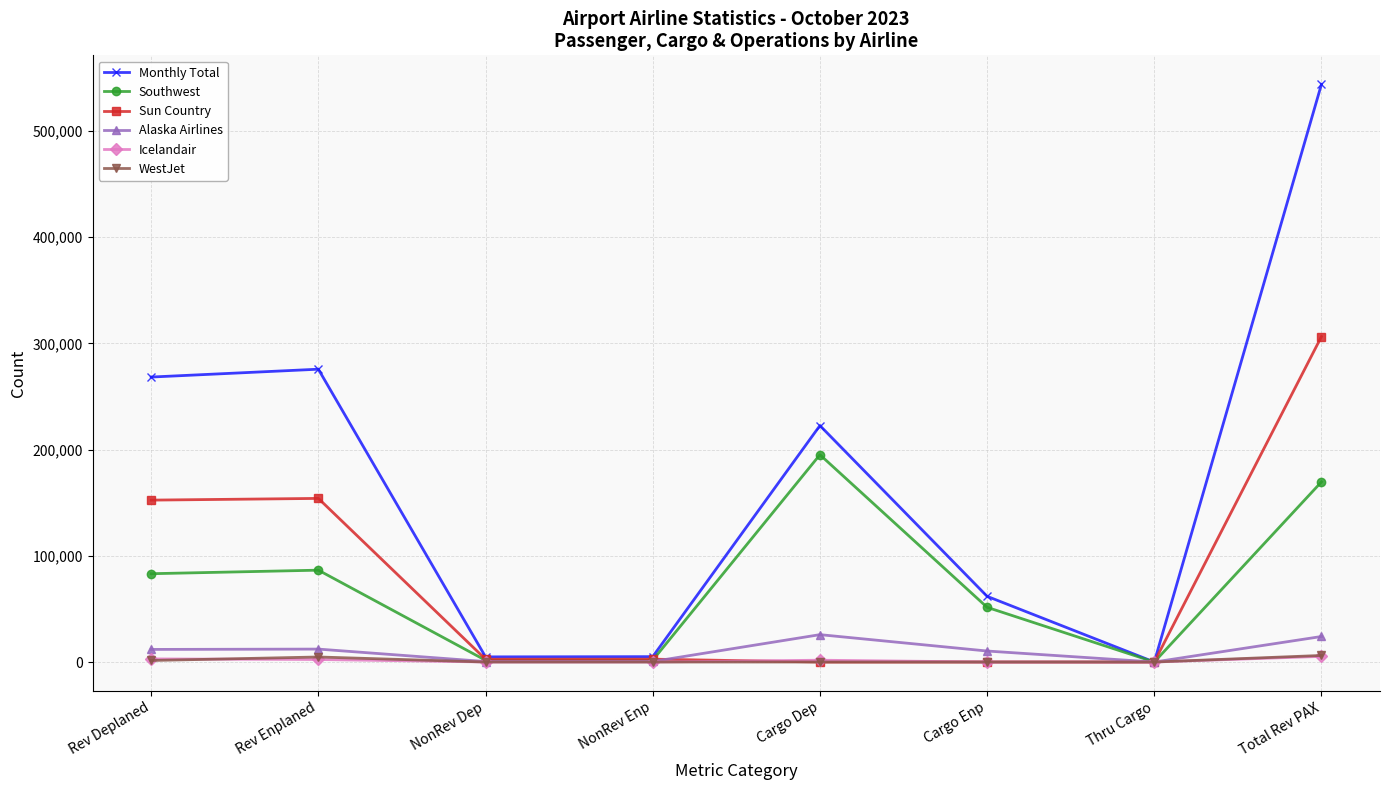

Which category has the highest value across all series?

Total Rev PAX